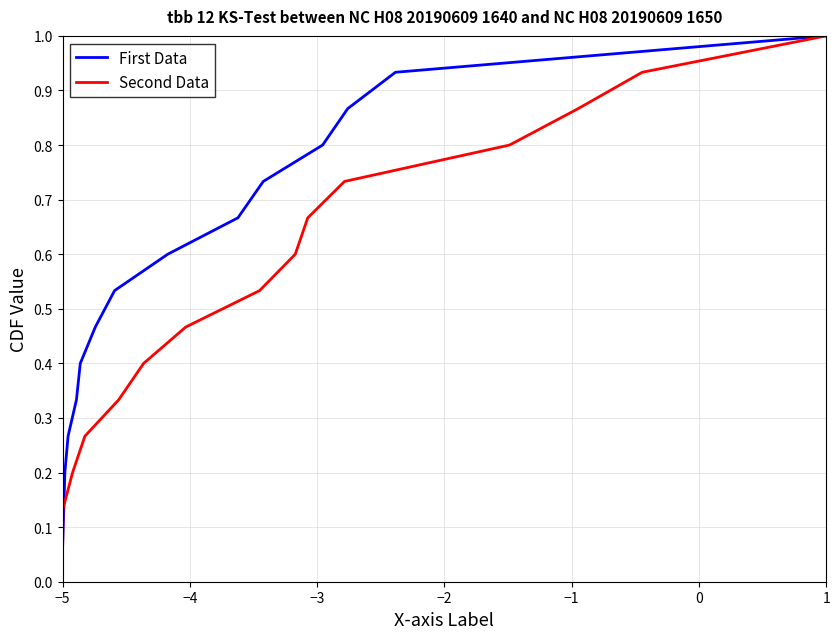

At which label is First Data closest to 0?

−5